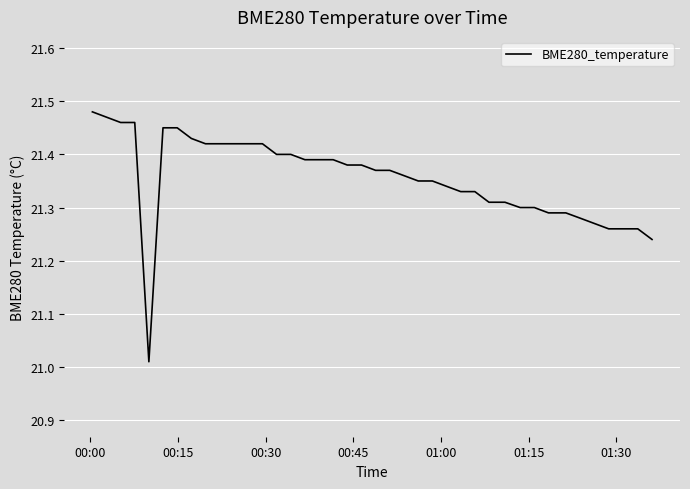

Count the number of data series in this chart.

1